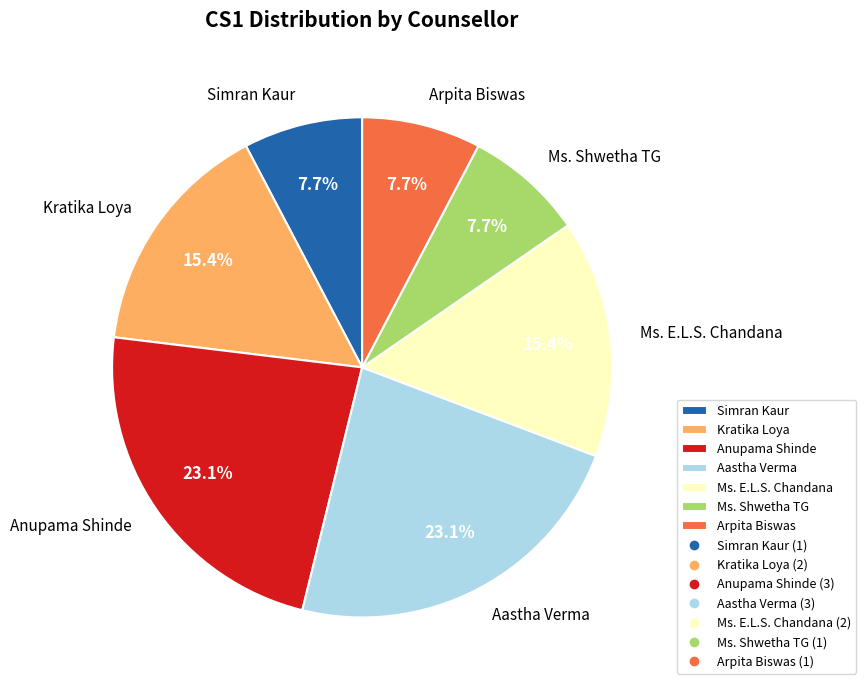

To the nearest percent, what is the combined percentage of Simran Kaur and Ms. Shwetha TG?

15%